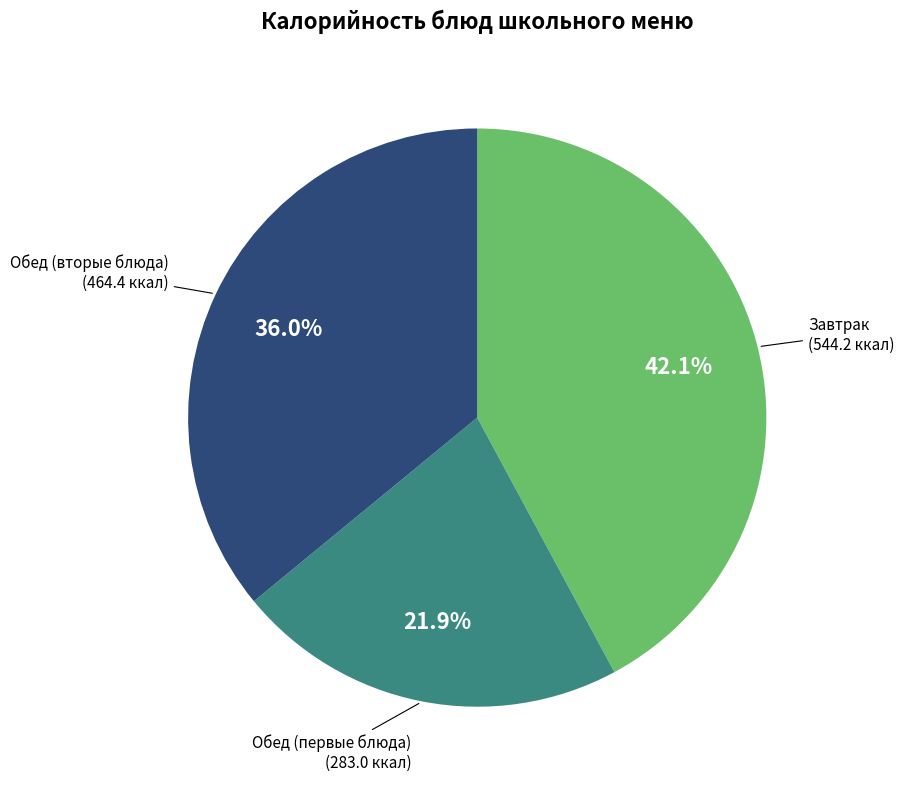

Does any single category account for the majority?

No